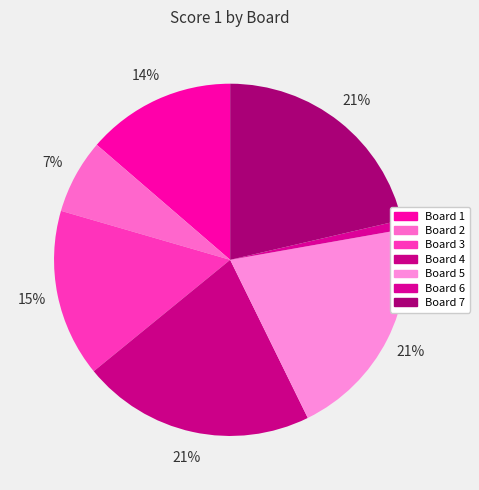

True or false: Board 6 accounts for 14% of the total.

False